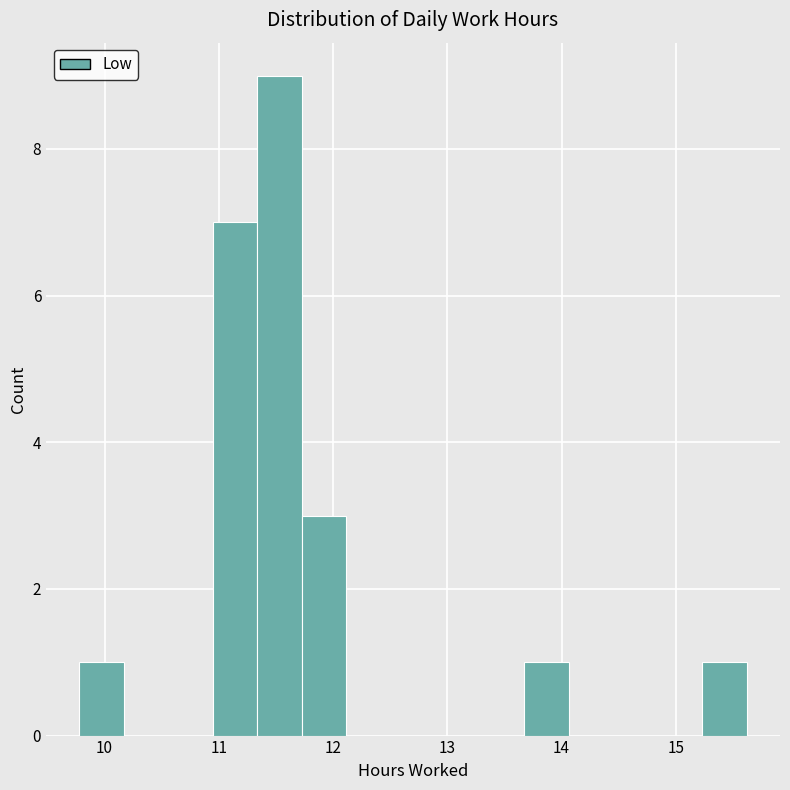

Read against the x-axis, roughly where is the centre of the tallest bar?

11.5